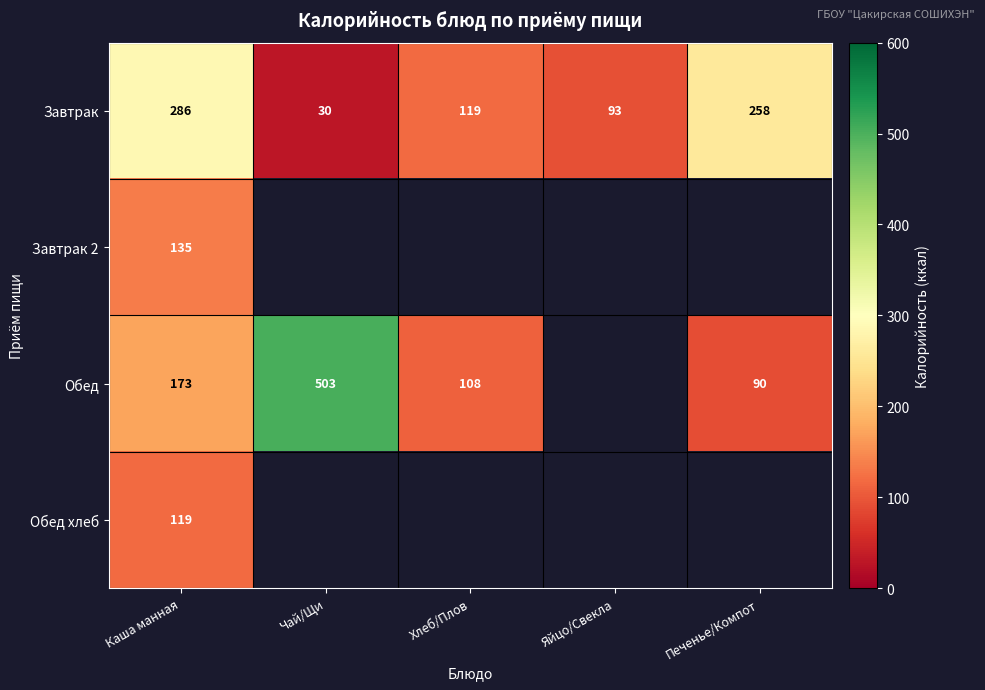

The value of Завтрак at Печенье/Компот is 62.2. True or false?

False